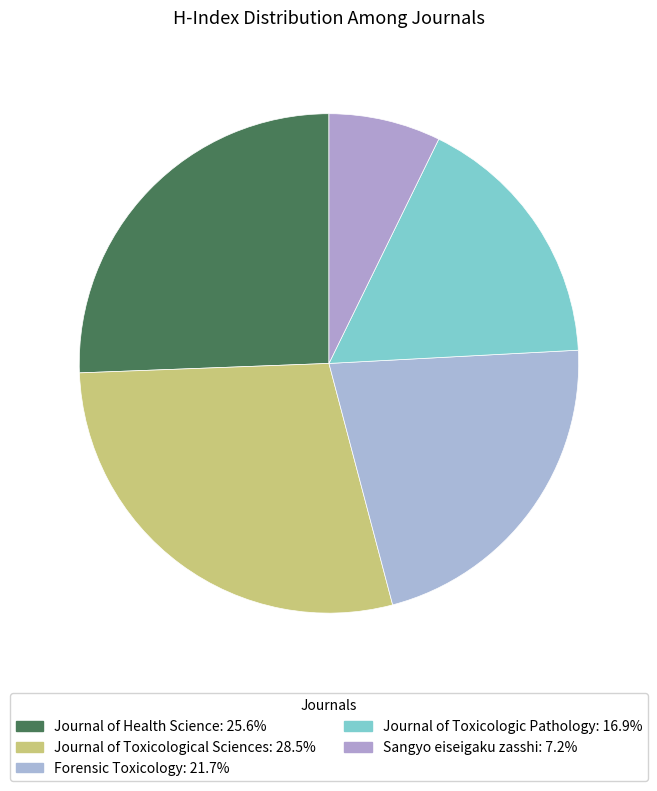

How many slices are in this pie chart?

5